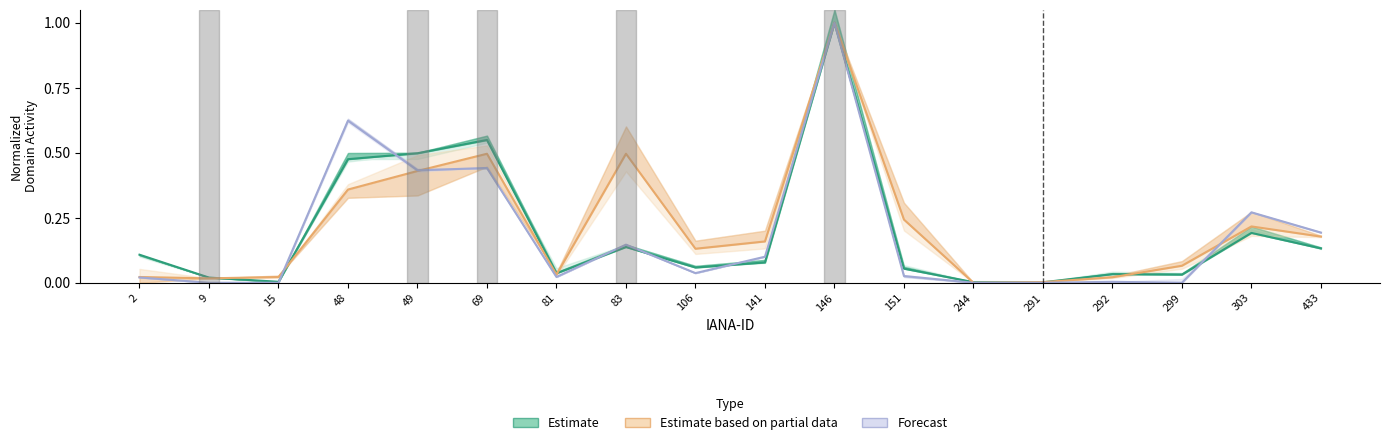

What is the sum of the Forecast values at 69 and 83?

0.6